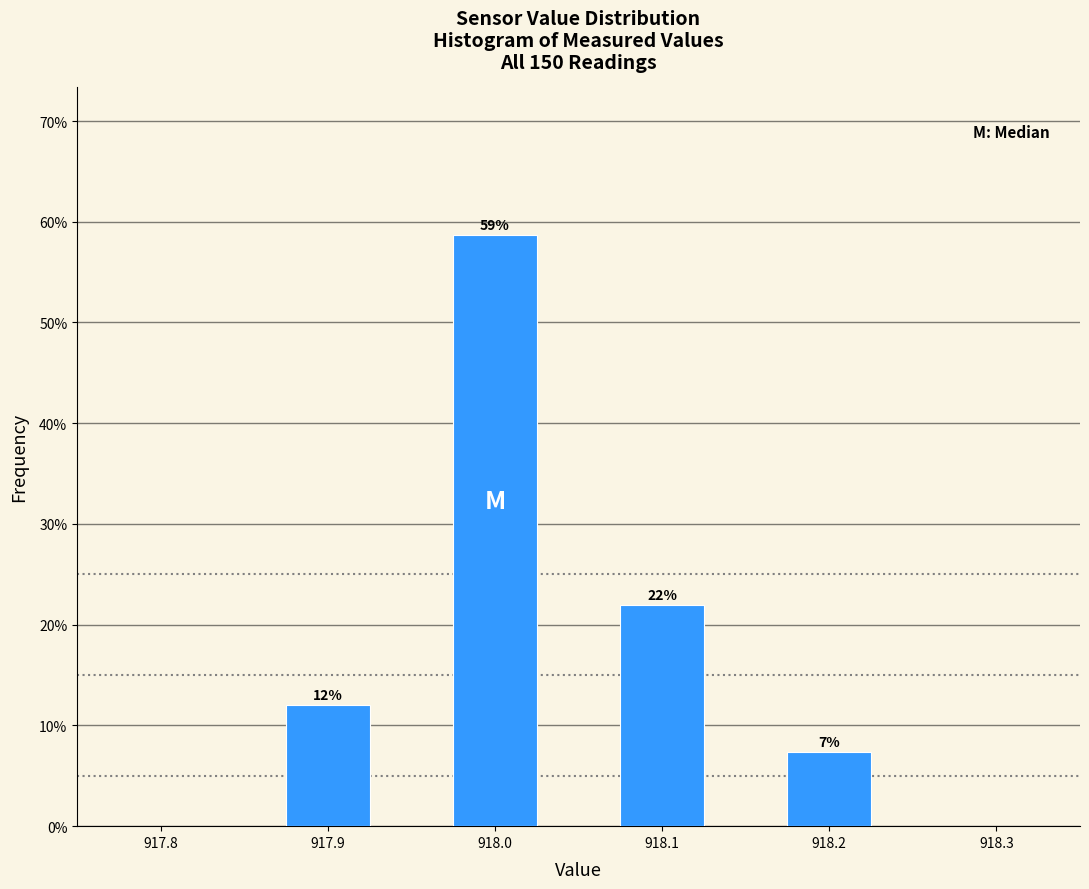

Rank the categories by value from highest to lowest.

918.0, 918.1, 917.9, 918.2